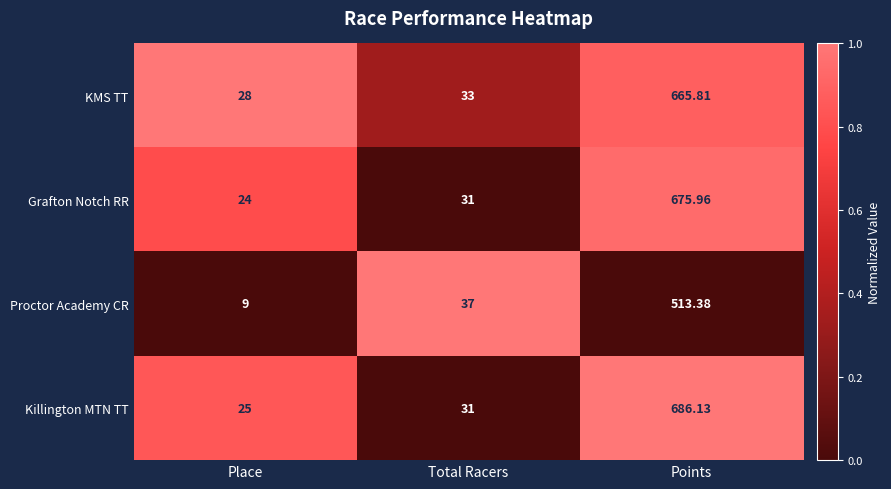

Rank the series by their maximum value, from highest to lowest.

Killington MTN TT, Grafton Notch RR, KMS TT, Proctor Academy CR